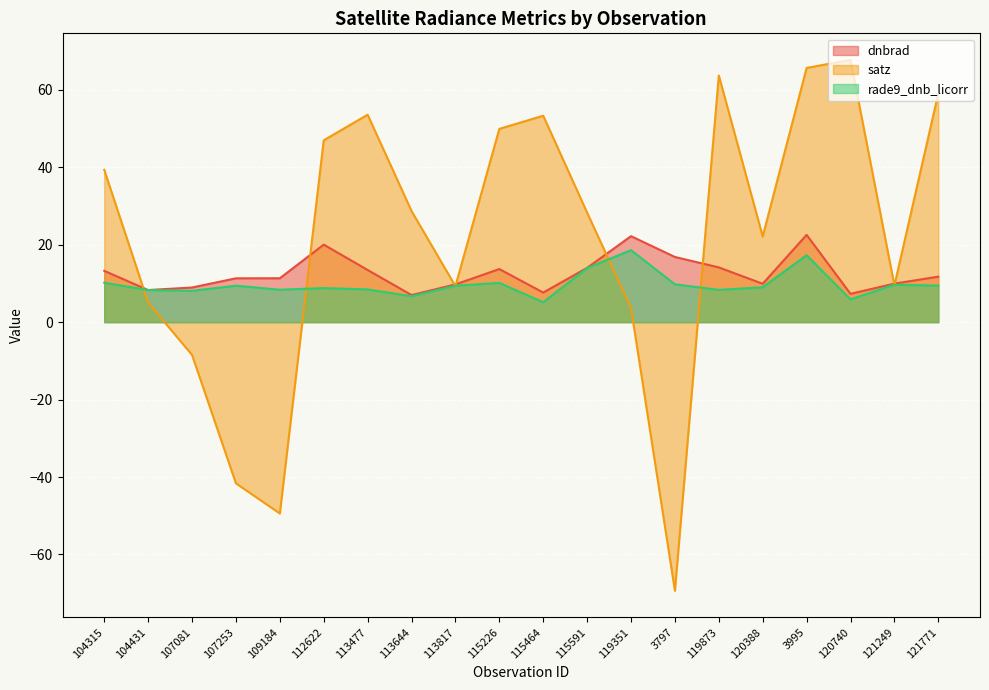

Which series has the largest range (max minus min)?

satz